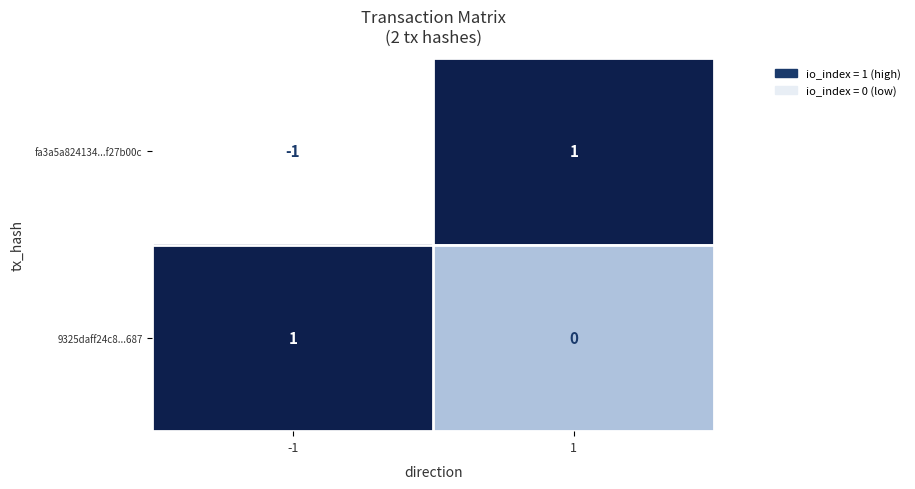

Between -1 and 1, which series saw the biggest shift?

fa3a5a824134...f27b00c